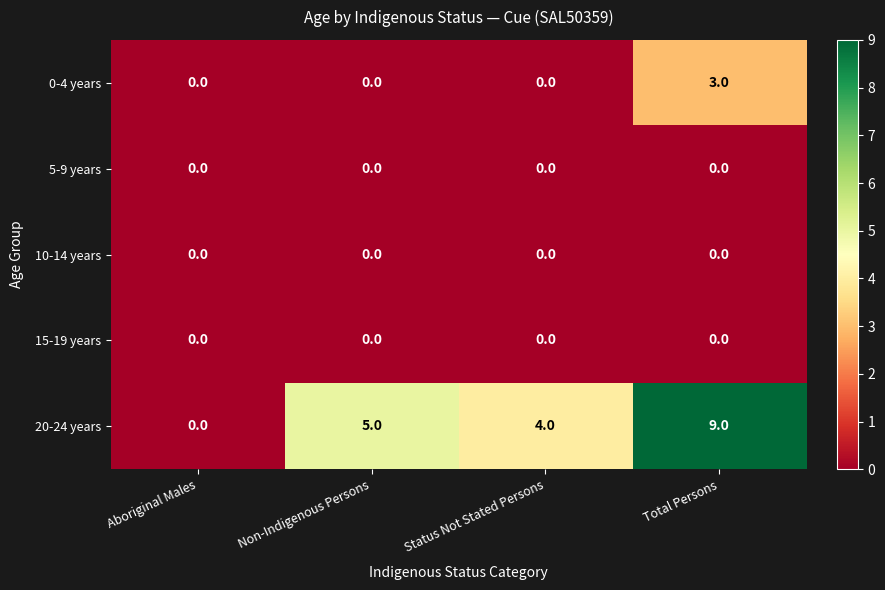

The 15-19 years series shows 0 at Non-Indigenous Persons. True or false?

True